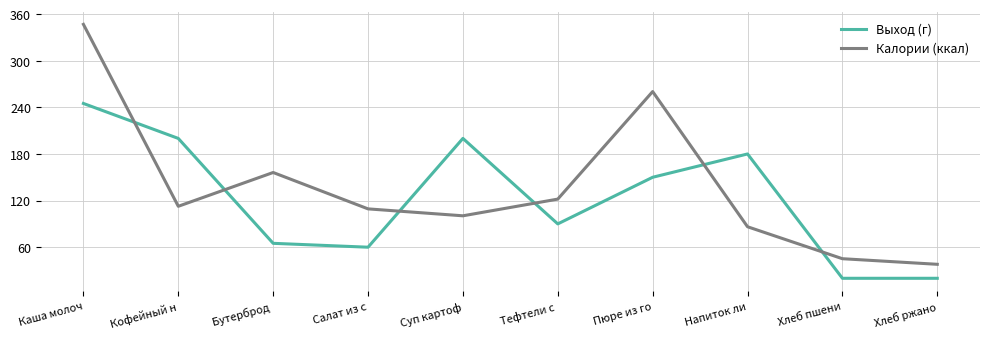

Which series has the widest spread of values?

Калории (ккал)